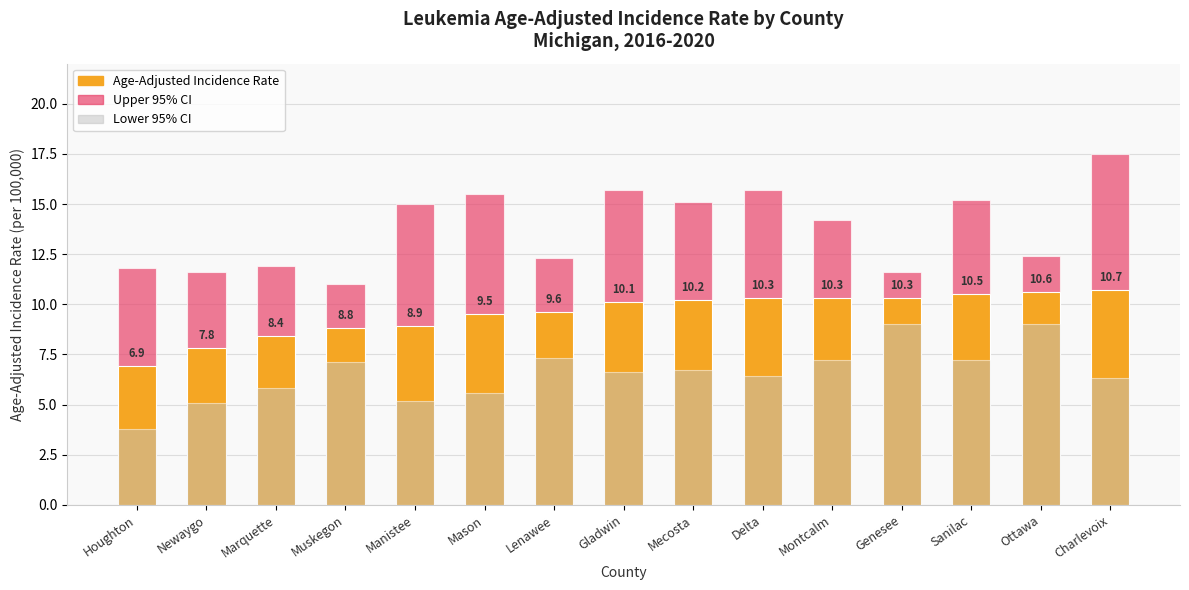

Count the number of categories in the chart.

15